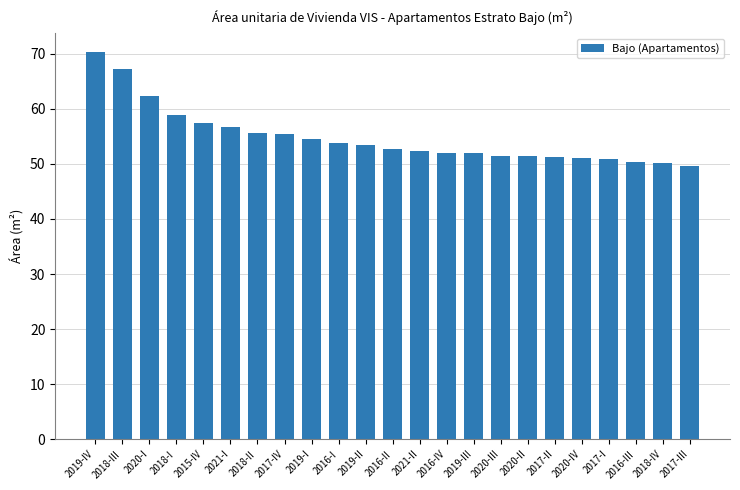

What is the value of the 6th bar from the left?

56.6